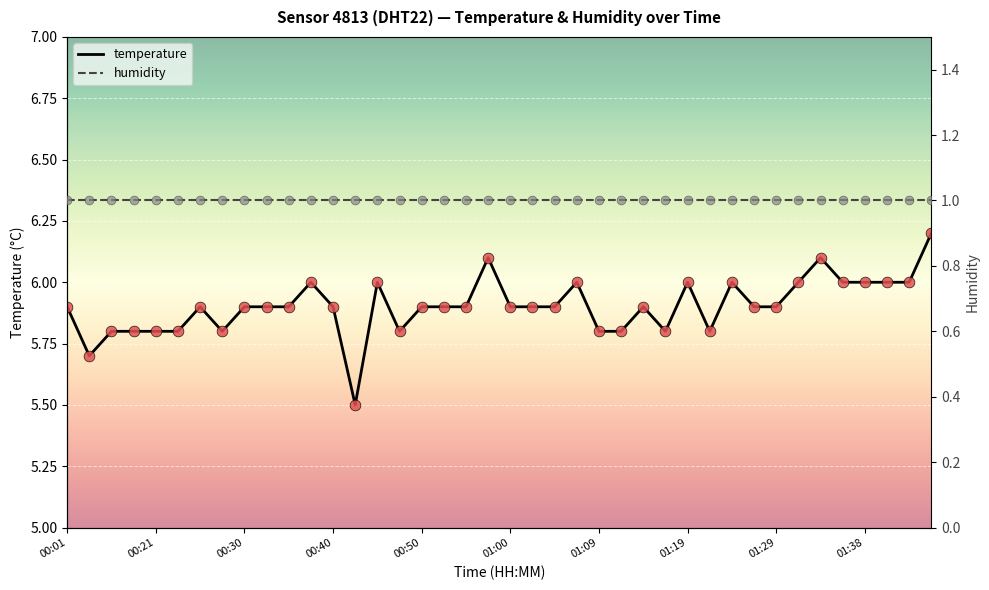

What are all the series names shown in the legend?

temperature, humidity